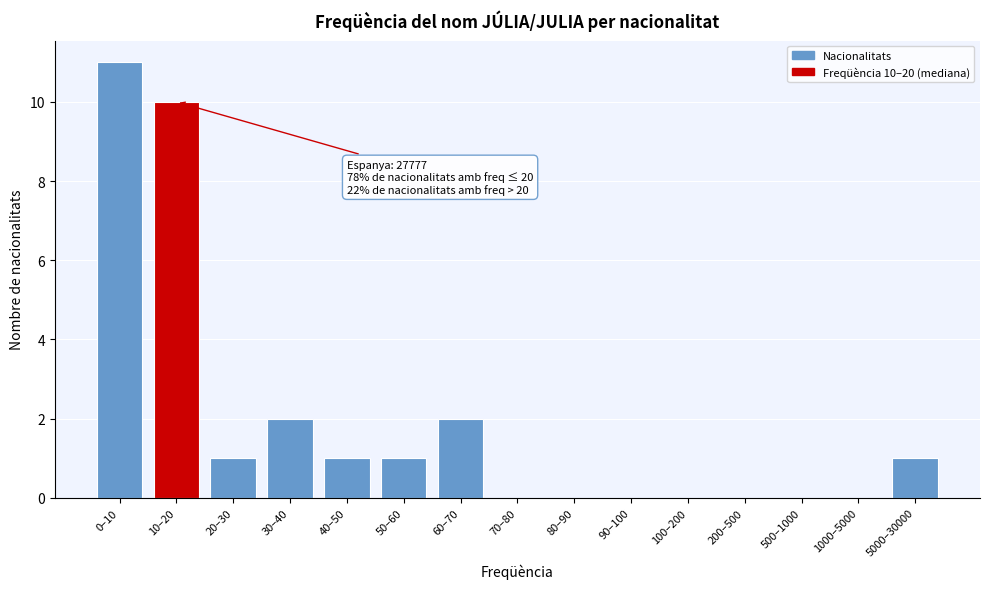

Reading right to left, list all the values displayed in this chart.

5000–30000=1	1000–5000=0	500–1000=0	200–500=0	100–200=0	90–100=0	80–90=0	70–80=0	60–70=2	50–60=1	40–50=1	30–40=2	20–30=1	10–20=10	0–10=11